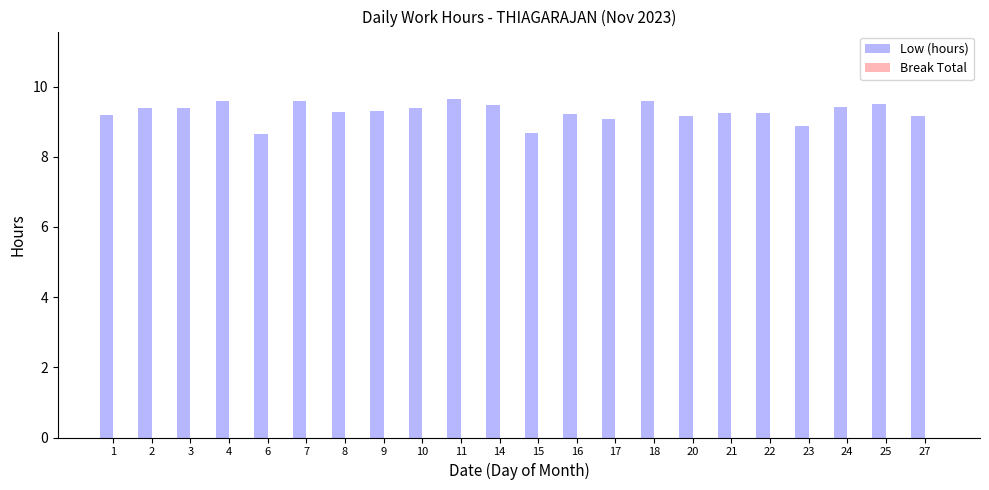

What is the ratio of the value at 18 to the value at 27?

1.0